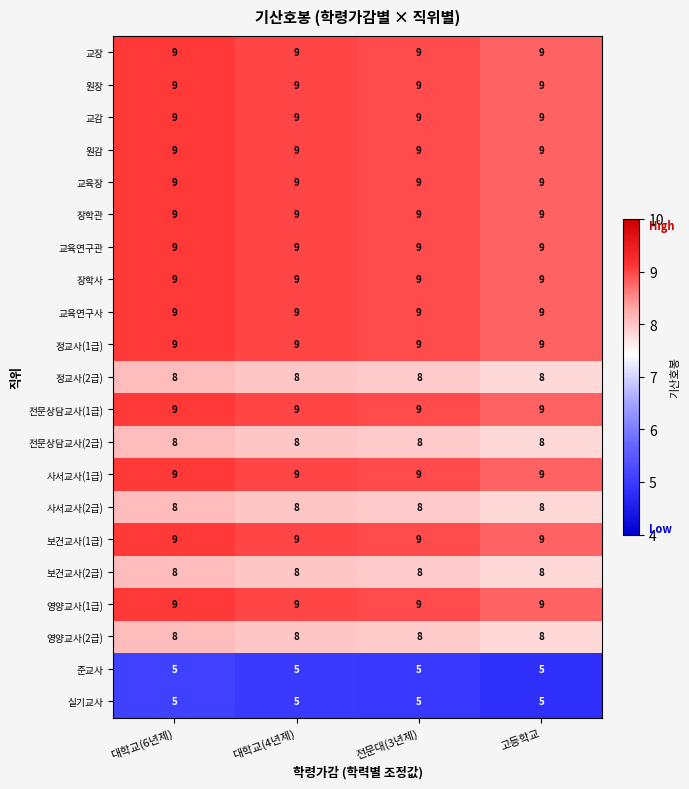

What is the minimum value for 교육장?

9